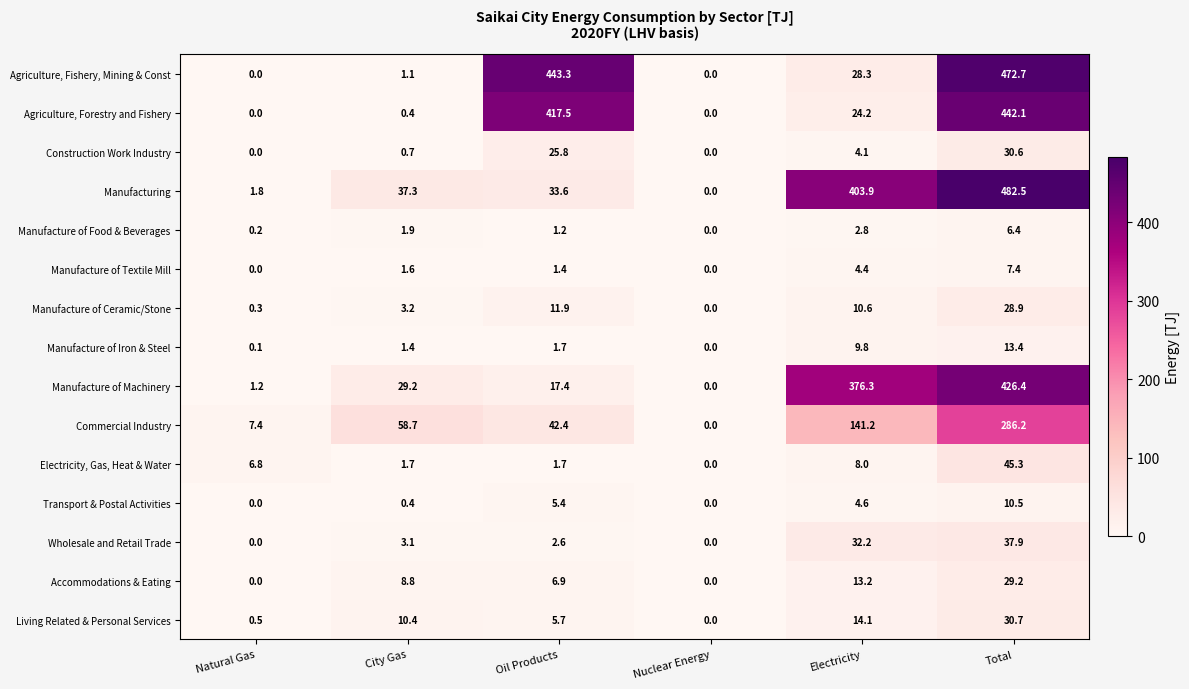

List the series in order of their peak value, lowest first.

Manufacture of Food & Beverages, Manufacture of Textile Mill, Transport & Postal Activities, Manufacture of Iron & Steel, Manufacture of Ceramic/Stone, Accommodations & Eating, Construction Work Industry, Living Related & Personal Services, Wholesale and Retail Trade, Electricity, Gas, Heat & Water, Commercial Industry, Manufacture of Machinery, Agriculture, Forestry and Fishery, Agriculture, Fishery, Mining & Const, Manufacturing